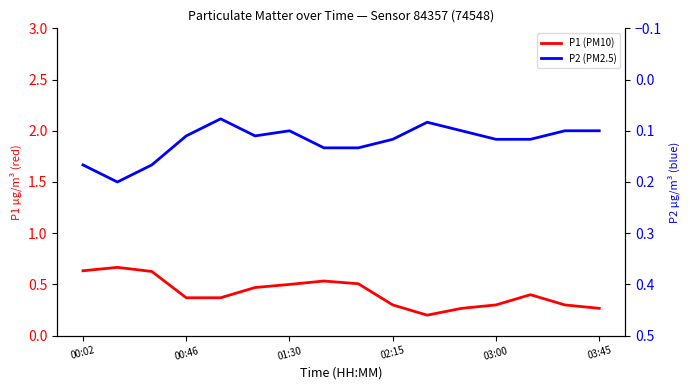

How many lines are shown in the chart?

2